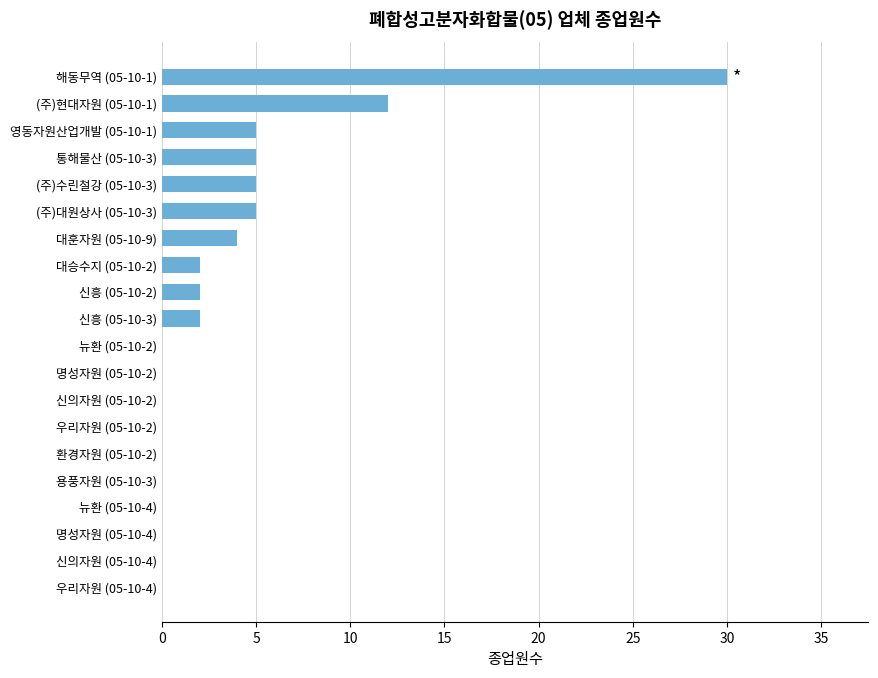

The chart shows a value of 0 at 뉴환 (05-10-4). True or false?

True